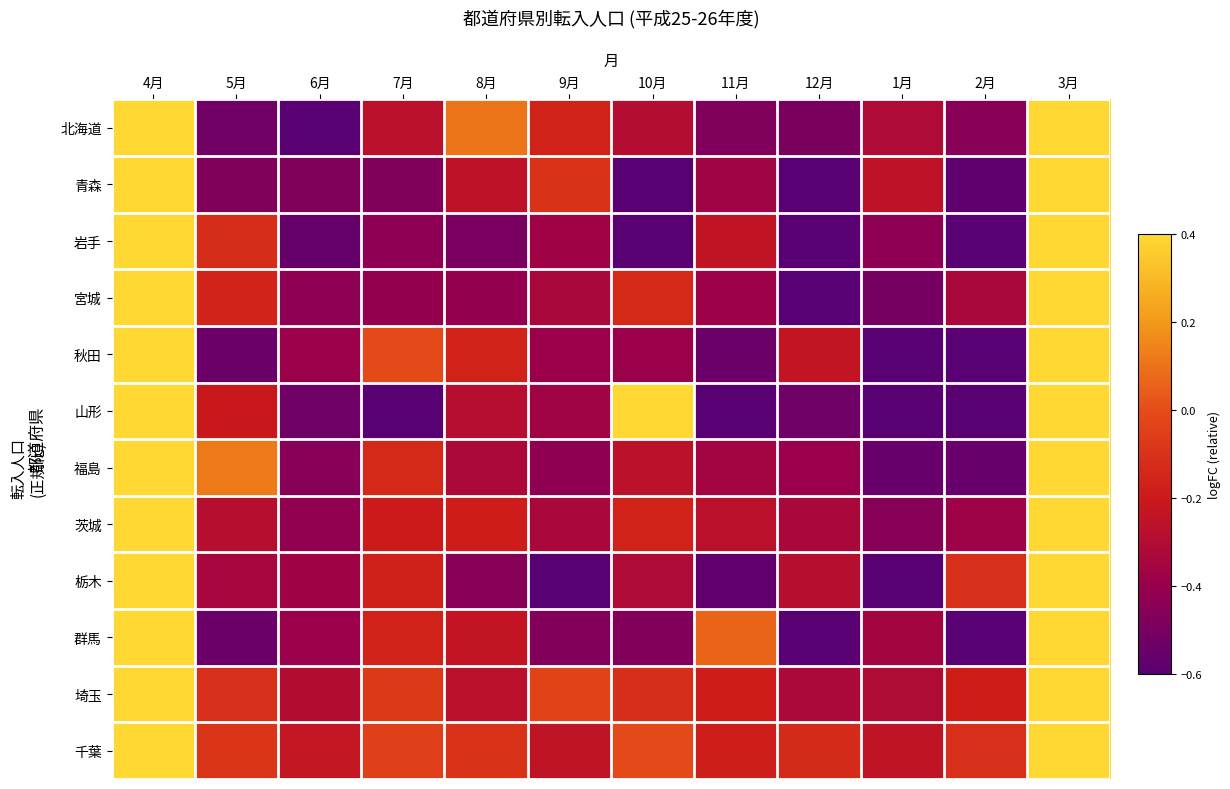

What is the minimum value shown in the chart?

-0.9